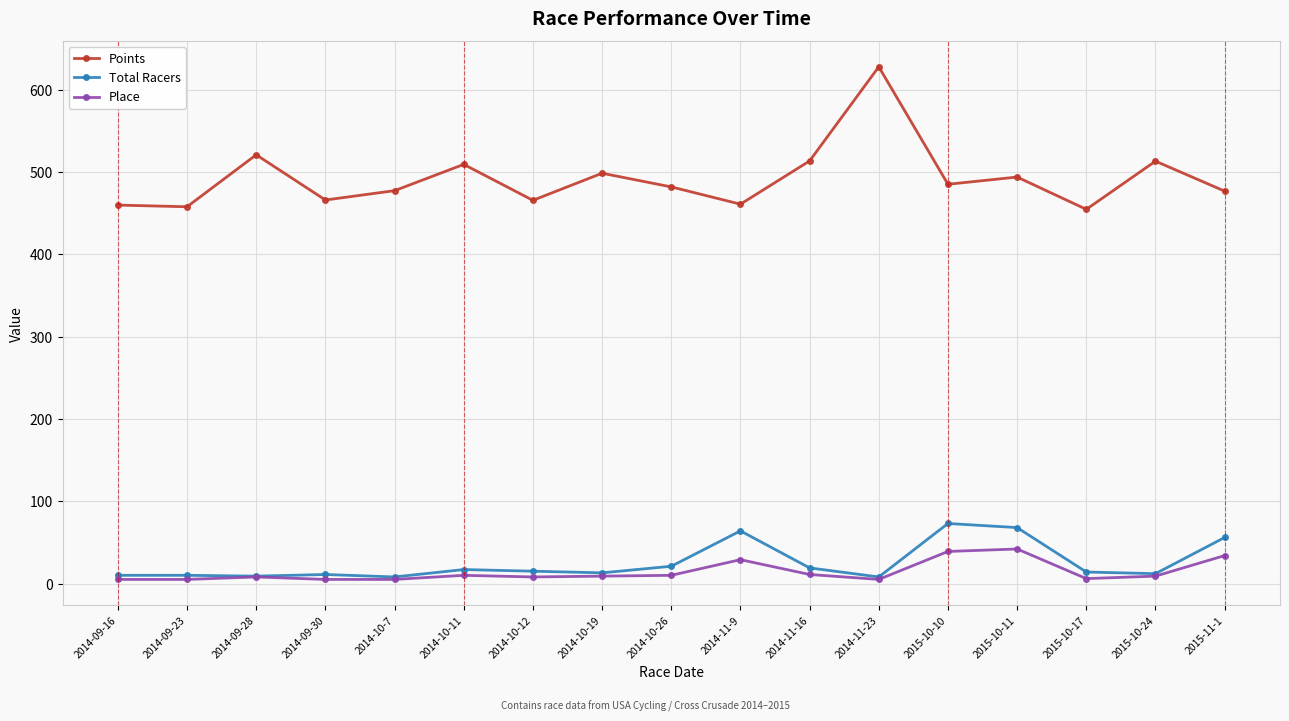

What is the sum of the Total Racers values at 2014-10-19 and 2015-11-1?

69.0